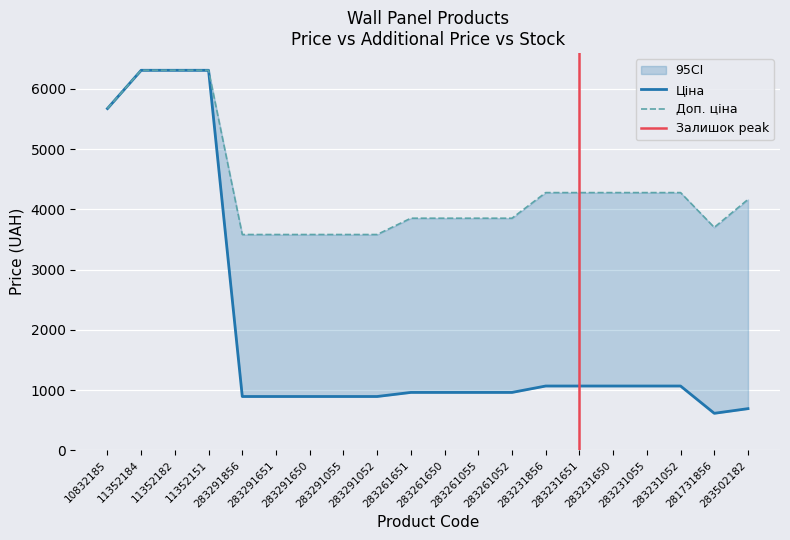

How many values in the Ціна series are below 963?

7